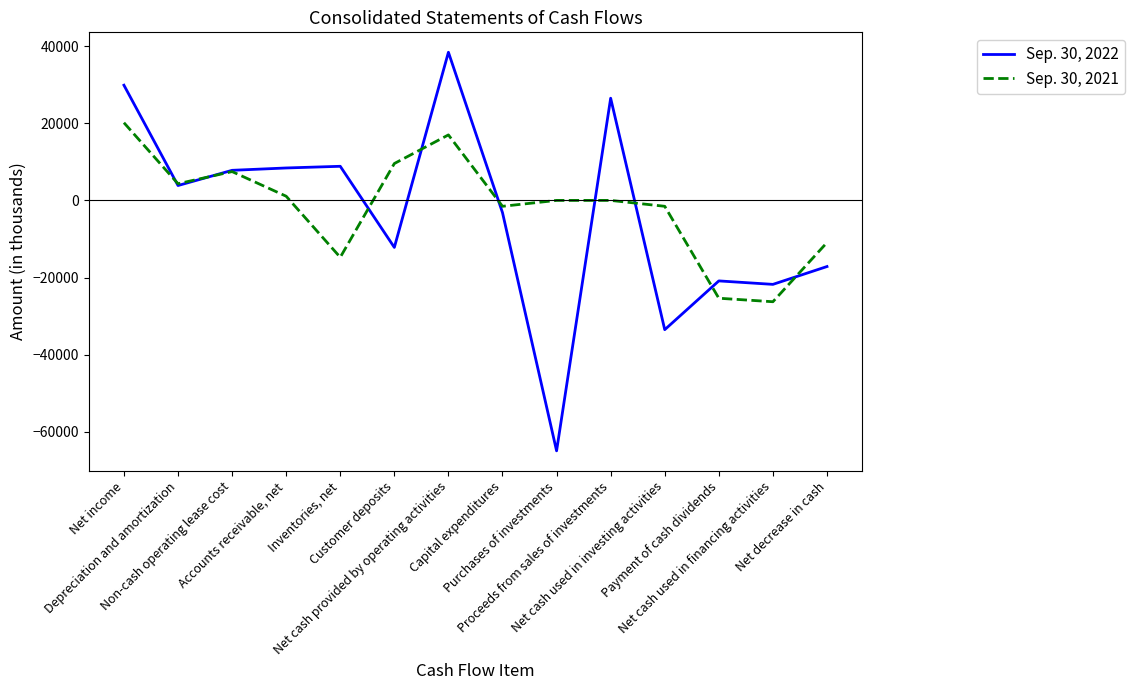

Does the chart have visible grid lines?

No